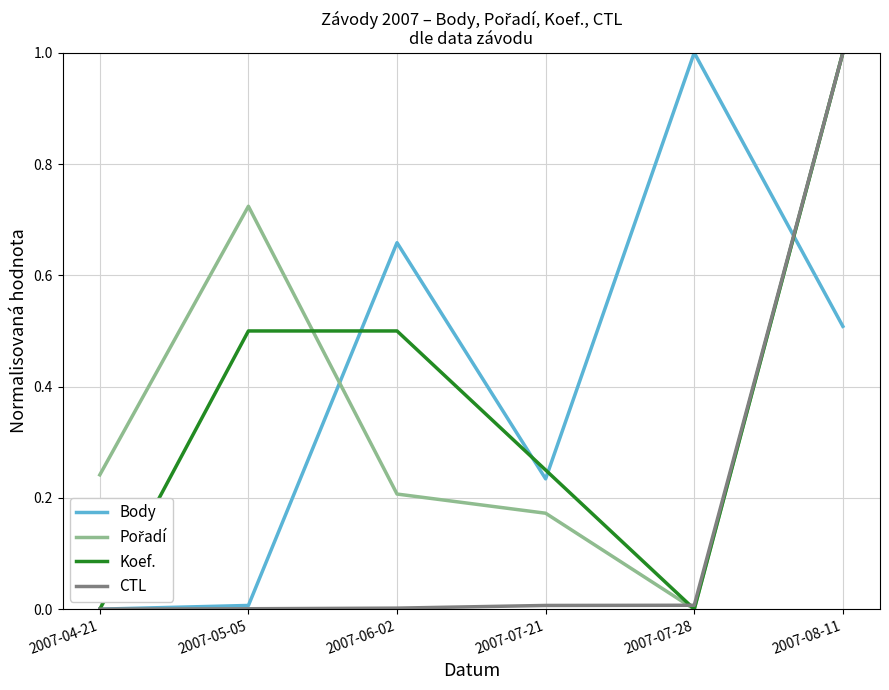

What is the greatest value displayed?

1.0